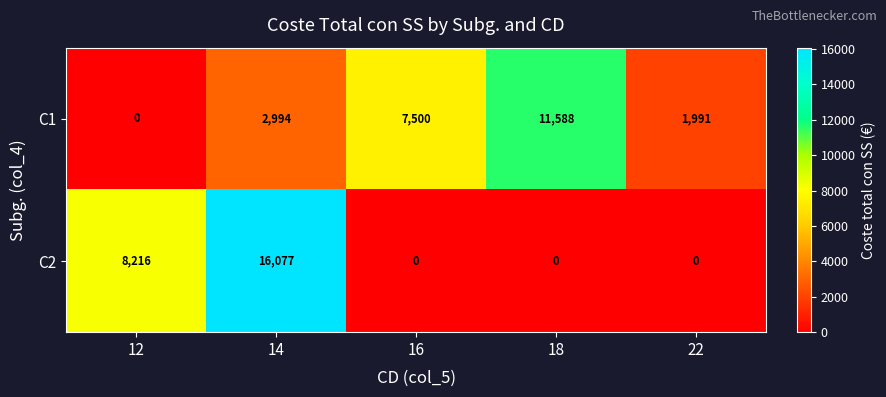

List the series in order of their overall mean, highest first.

C2, C1